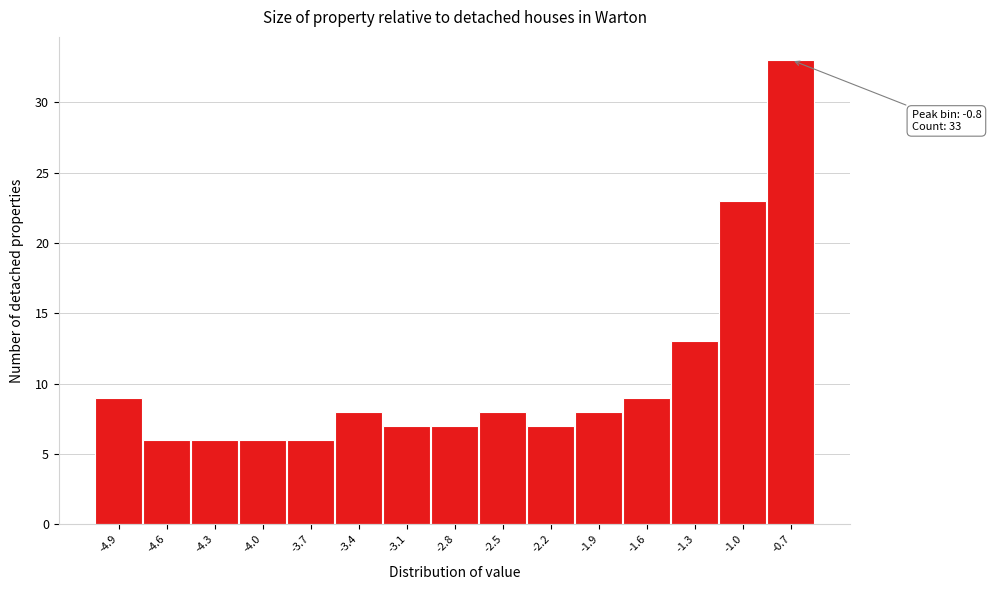

Over which range of the x-axis is the bar tallest?

-0.80 to -0.50